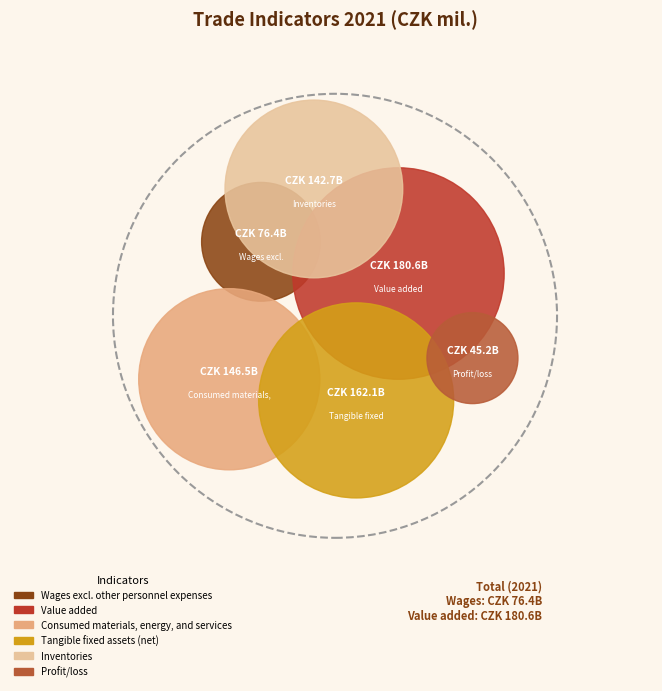

What is the change in value from Value added to Profit/loss?

-135351.3